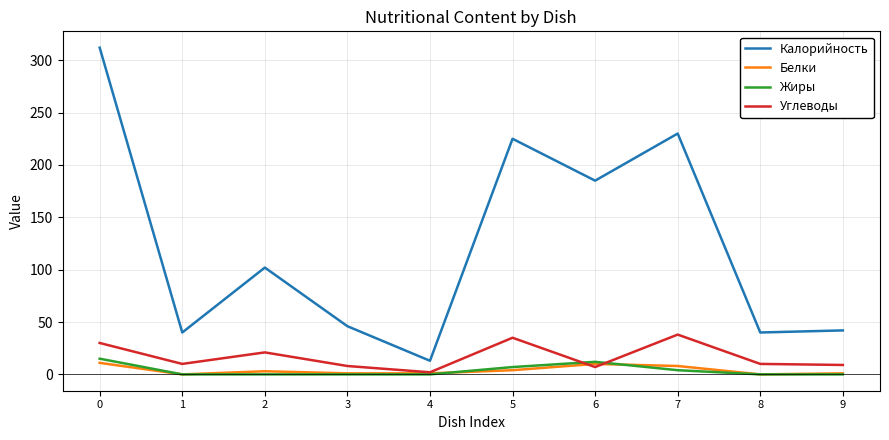

The value of Белки at 6 is 10. True or false?

True